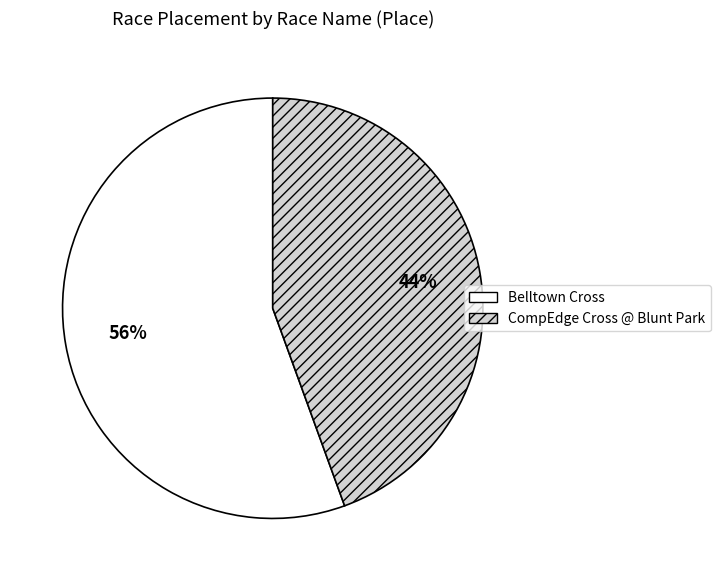

Which has a higher value, CompEdge Cross @ Blunt Park or Belltown Cross?

Belltown Cross